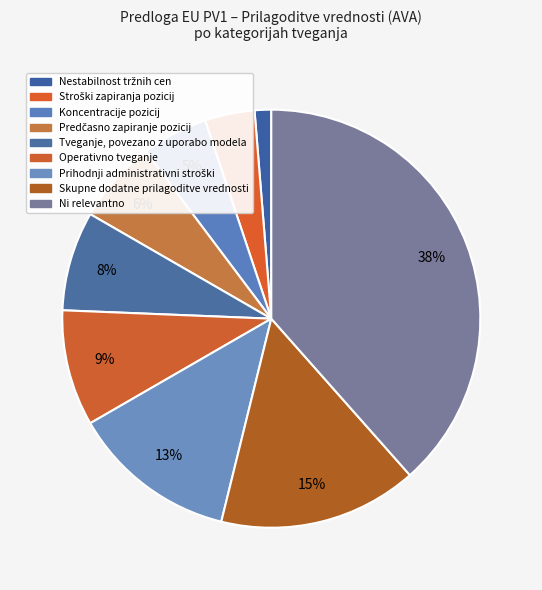

Which has a higher value, Nestabilnost tržnih cen or Stroški zapiranja pozicij?

Stroški zapiranja pozicij